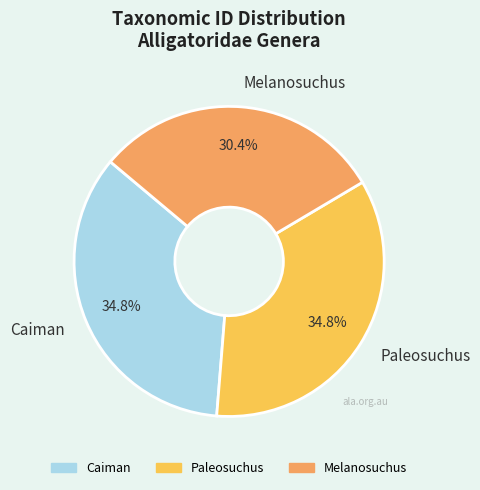

What is the total percentage of Caiman and Paleosuchus?

69.6%